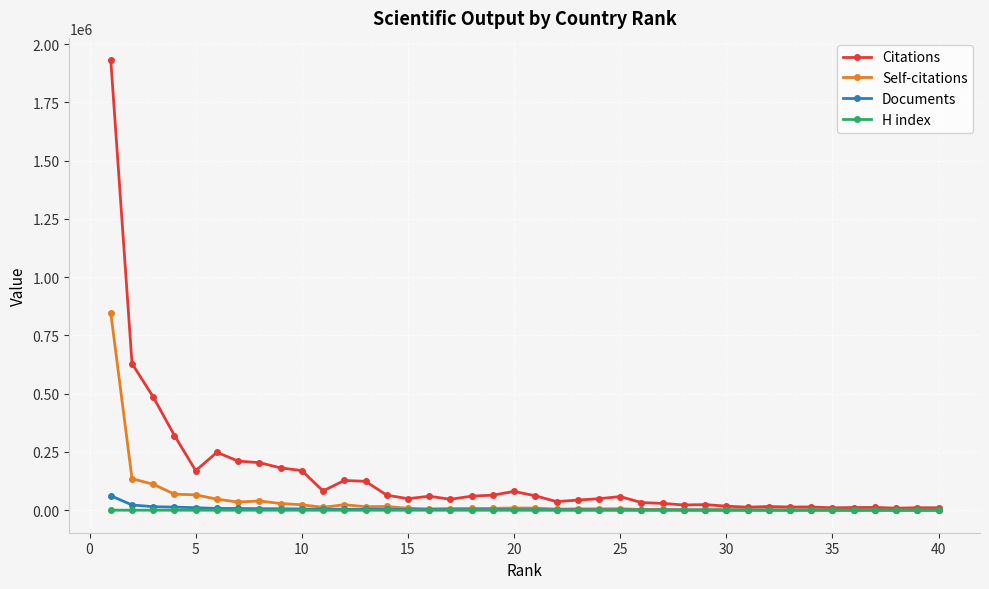

Which series has the largest total across all categories?

Citations